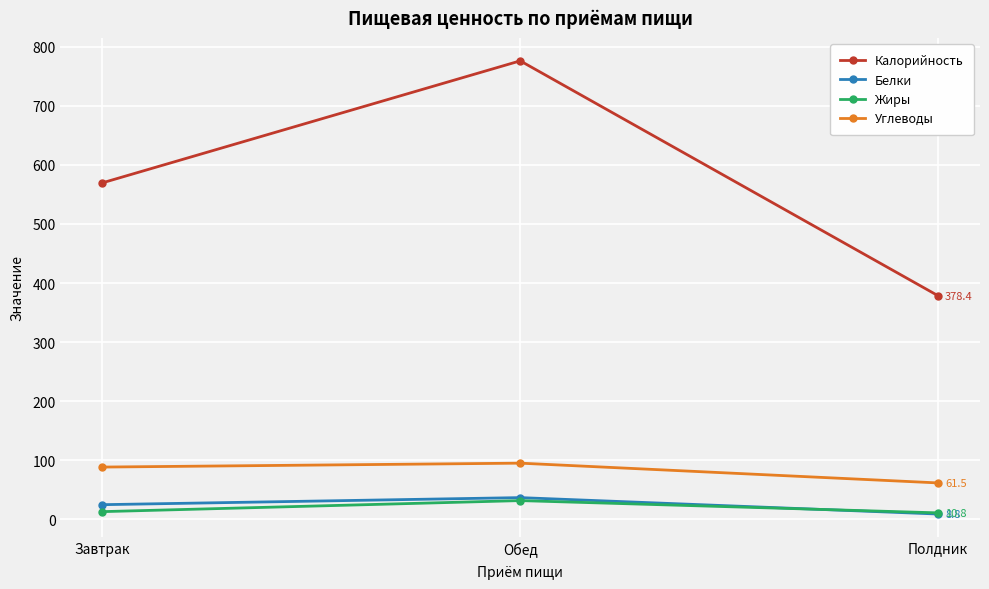

How many values in the Жиры series are below 12?

1